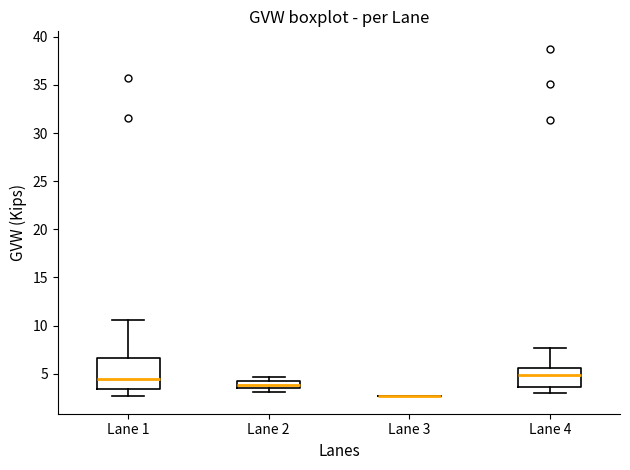

Reading left to right, read every box against the y-axis: the position of its median line, the range the box covers, and the ends of its whiskers. The values are not printed on the chart, so give them approximately, as read against the axis.

Lane 1: median 4.5, box 3.5 to 6.5, whiskers 2.5 to 10.5
Lane 2: median 4.0, box 3.5 to 4.5, whiskers 3.0 to 4.5 (above the box's upper edge)
Lane 3: box collapsed to a line at 2.5, whiskers 2.5 to 2.5
Lane 4: median 5.0, box 3.5 to 5.5, whiskers 3.0 to 7.5